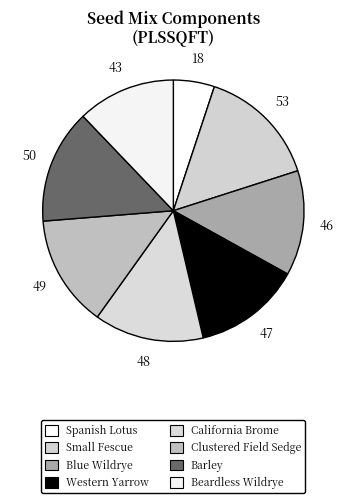

Is there any slice that represents more than half of the pie?

No